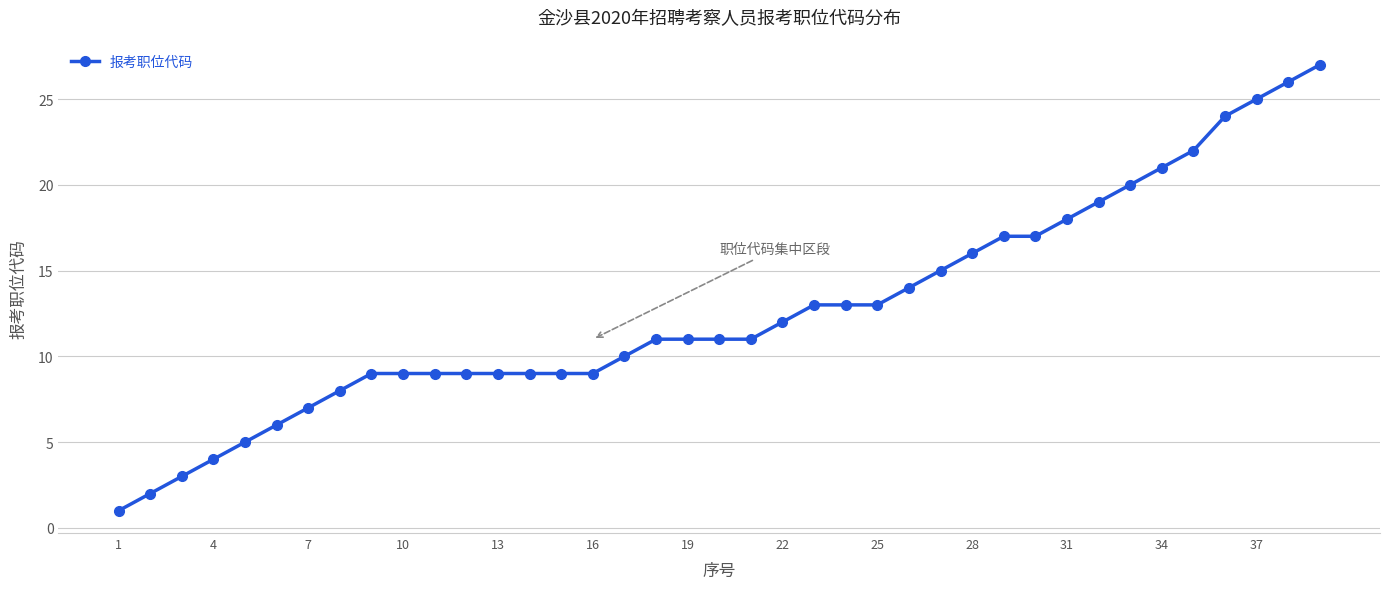

What is the average value?

13